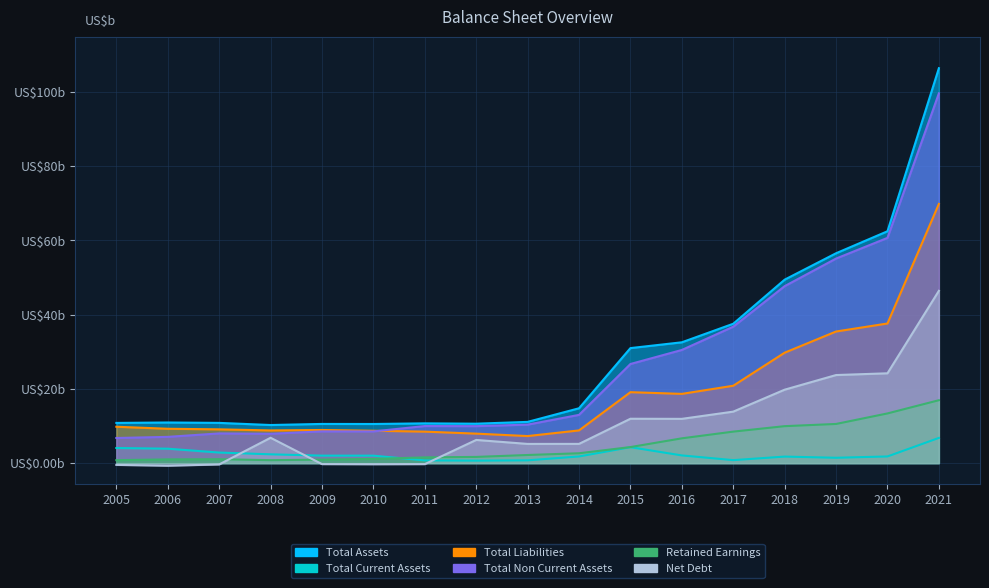

Where does the Net Debt series first go above 6?

2008